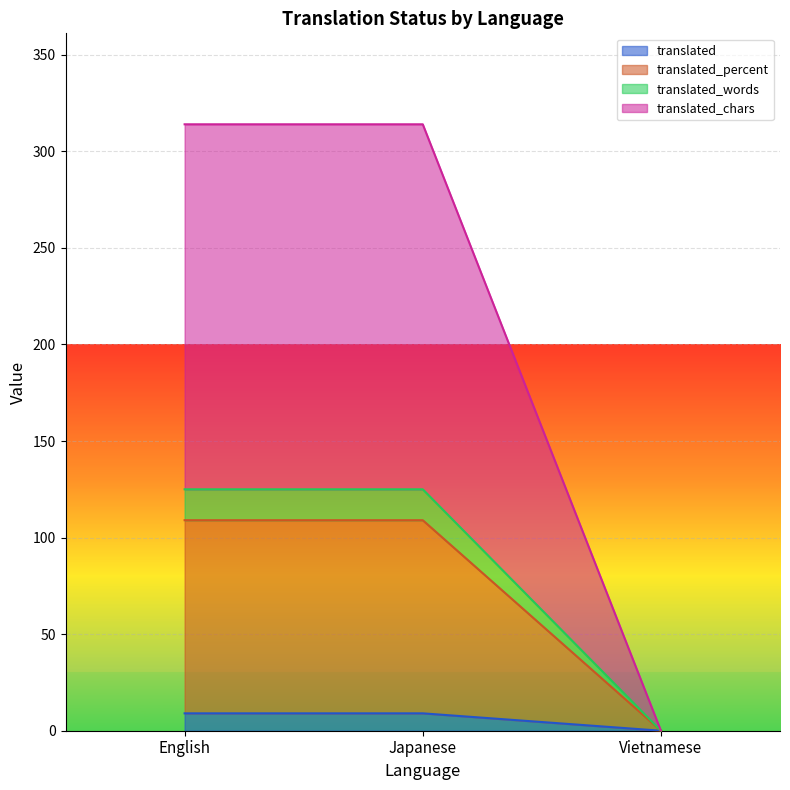

What is the approximate value of translated at English?

9